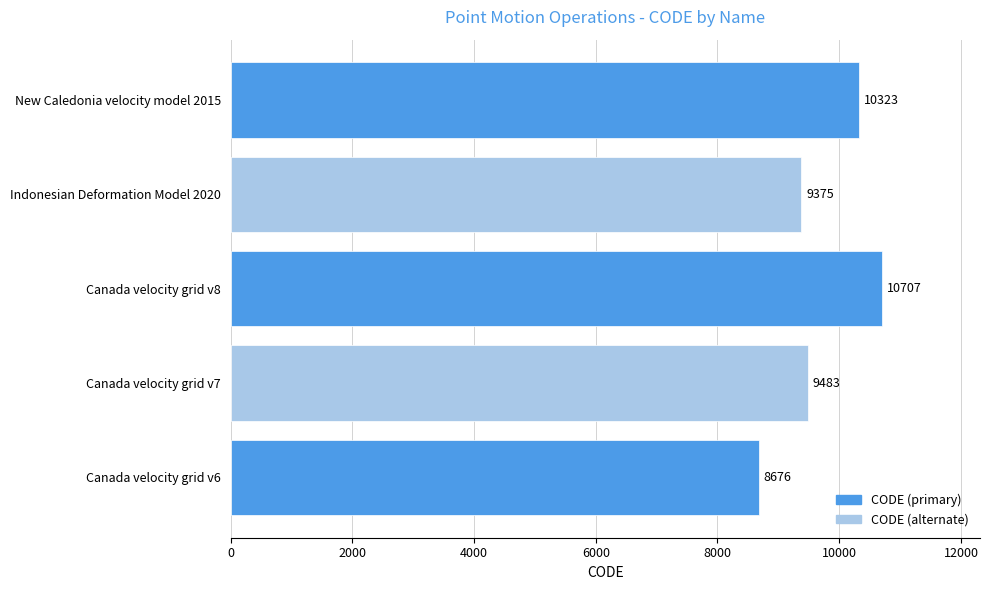

How many series are shown in this chart?

1